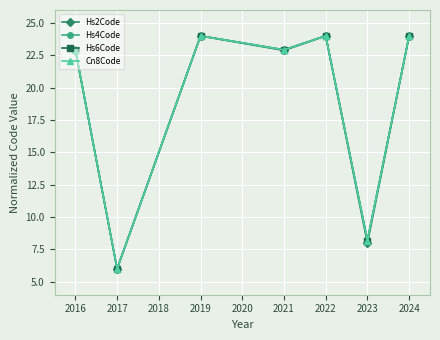

What is the total value across all series at 2021?

91.6